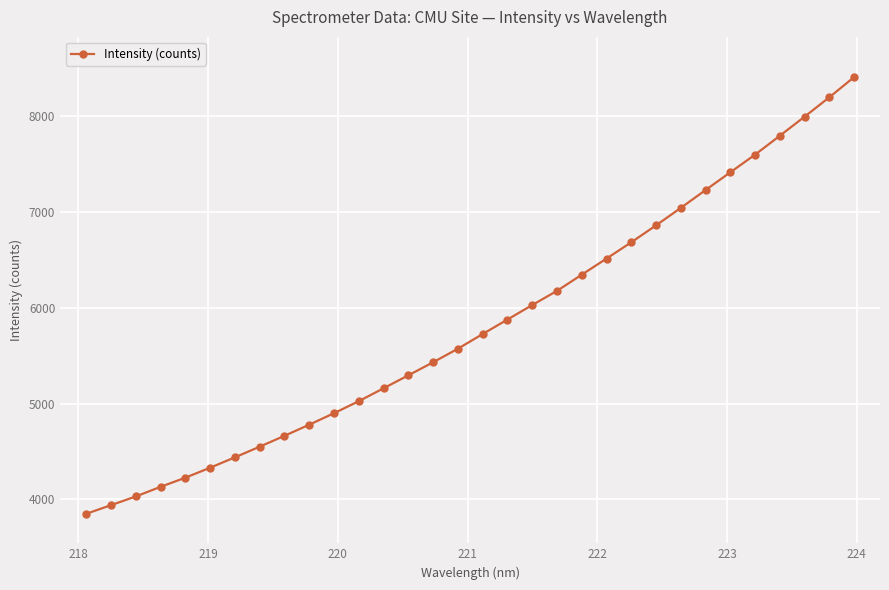

What is the sum of all values?

186264.0